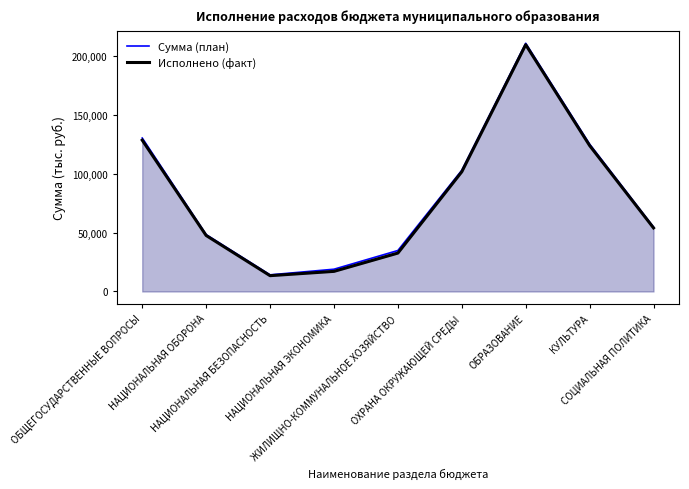

What is the value of the Исполнено (факт) point at the 1st from the left?

128728.5